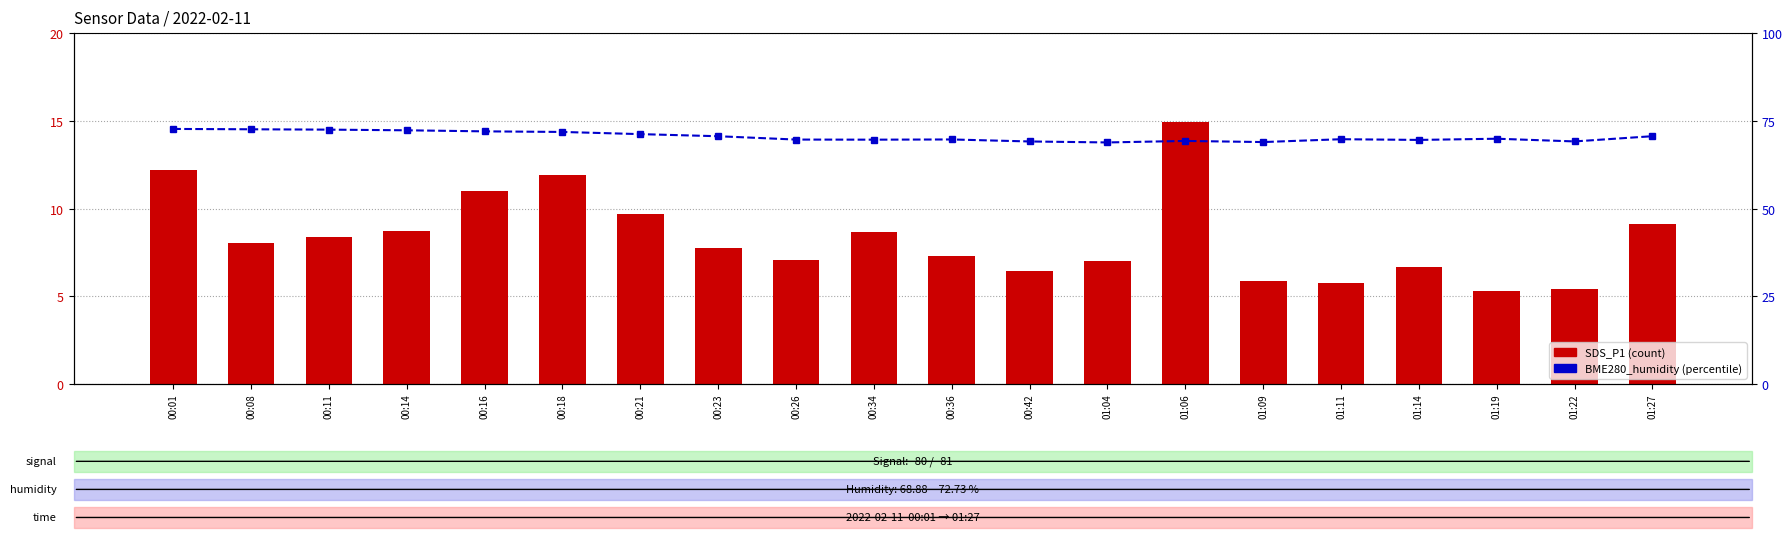

At which category is the sum across all series the highest?

00:01